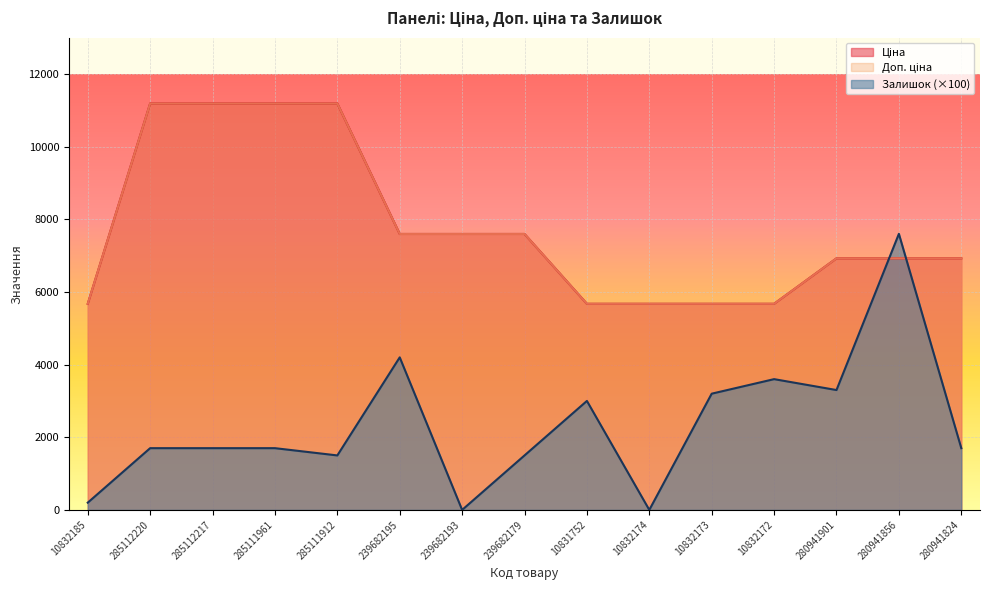

What is the sum of the Залишок values at 280941856 and 285112220?

9300.0